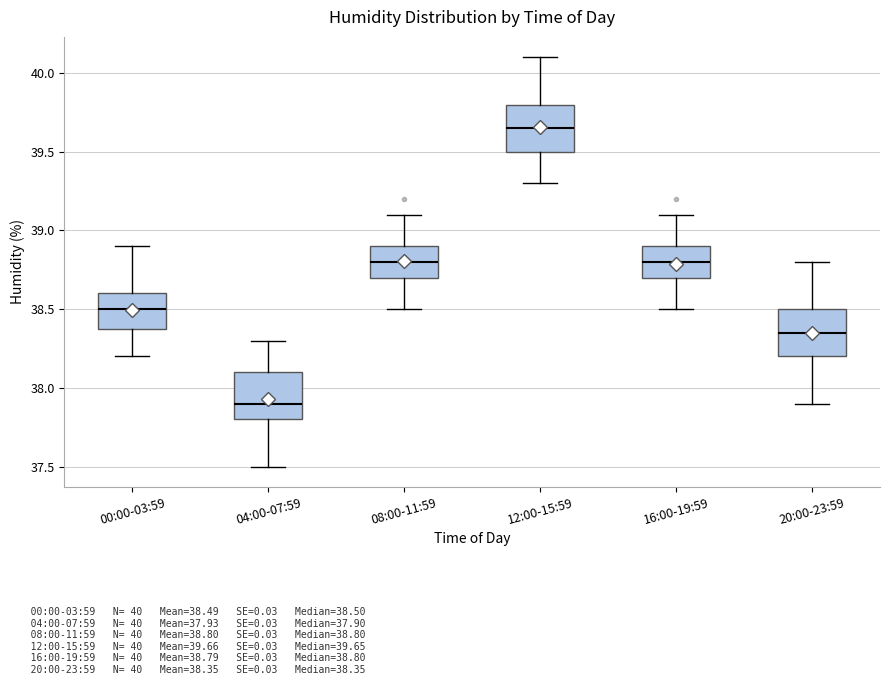

Reading left to right, transcribe this box plot: for each box, give where its median line is, the range the box spans, and where its two whiskers end, as read against the y-axis. The values are not printed on the chart, so give them approximately, as read against the axis.

00:00-03:59: median 38.50, box 38.40 to 38.60, whiskers 38.20 to 38.90
04:00-07:59: median 37.90, box 37.80 to 38.10, whiskers 37.50 to 38.30
08:00-11:59: median 38.80, box 38.70 to 38.90, whiskers 38.50 to 39.10
12:00-15:59: median 39.65, box 39.50 to 39.80, whiskers 39.30 to 40.10
16:00-19:59: median 38.80, box 38.70 to 38.90, whiskers 38.50 to 39.10
20:00-23:59: median 38.35, box 38.20 to 38.50, whiskers 37.90 to 38.80